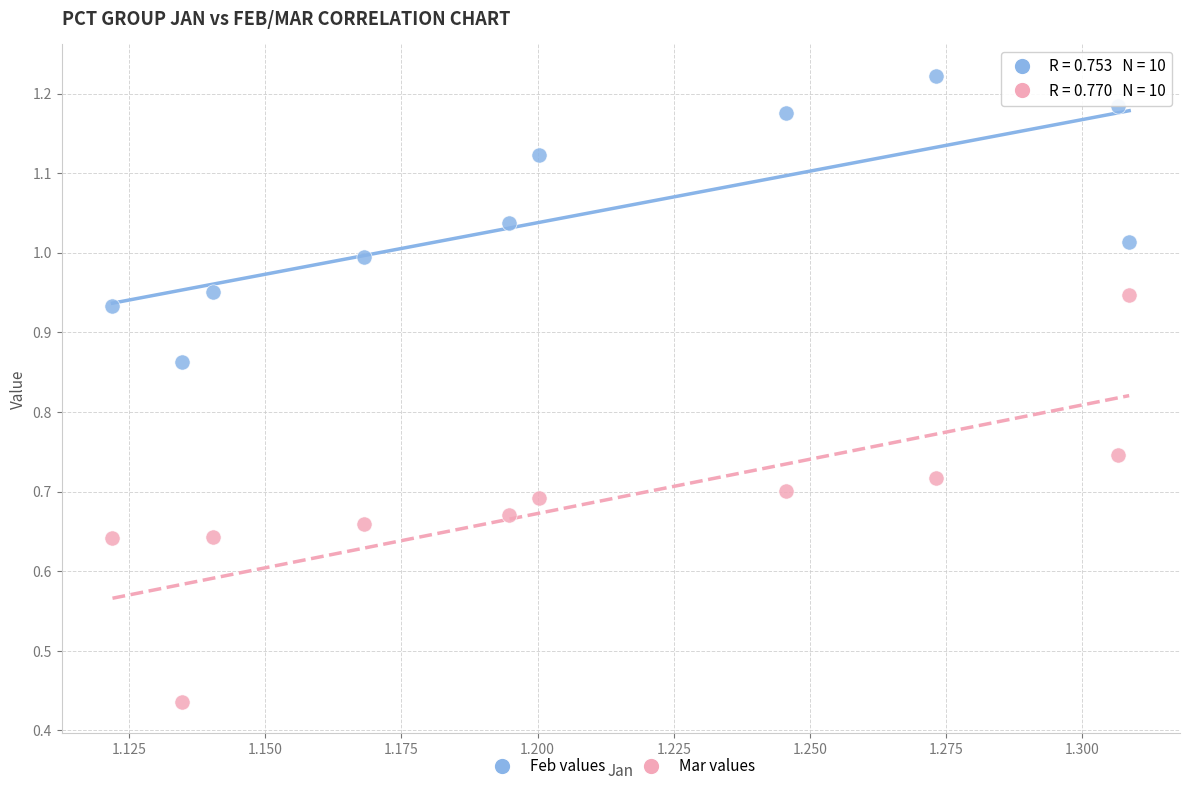

Across all data points, what is the range of Y values (max minus min)?

0.8